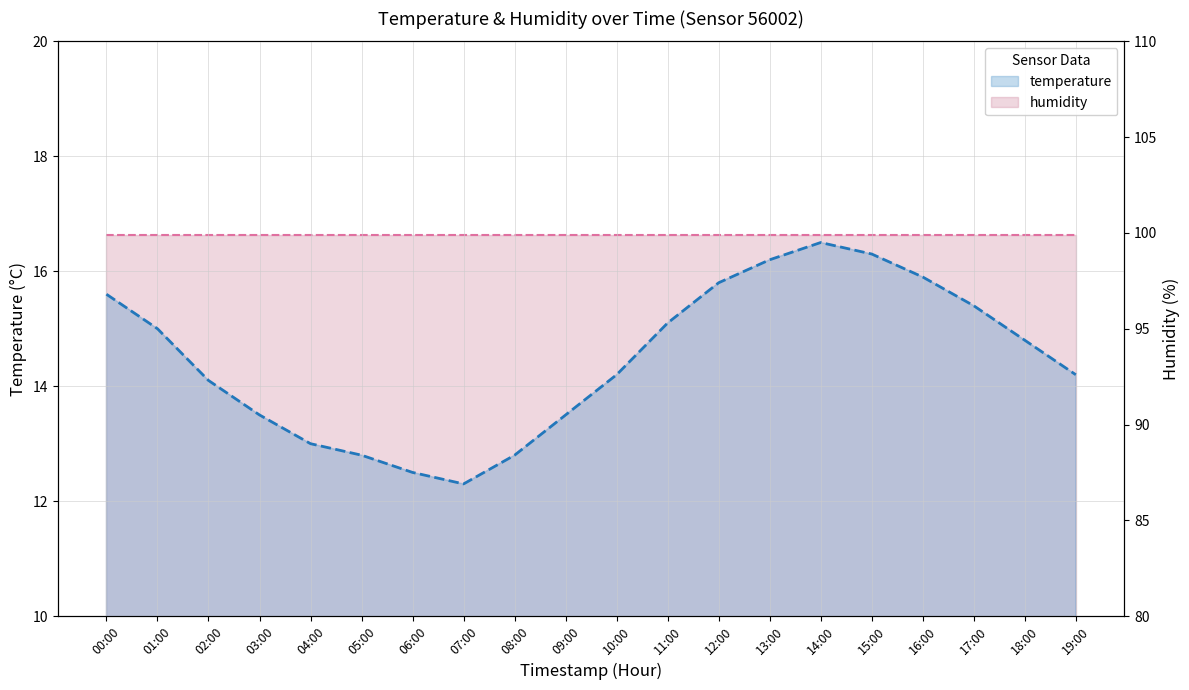

How many lines are shown in the chart?

2